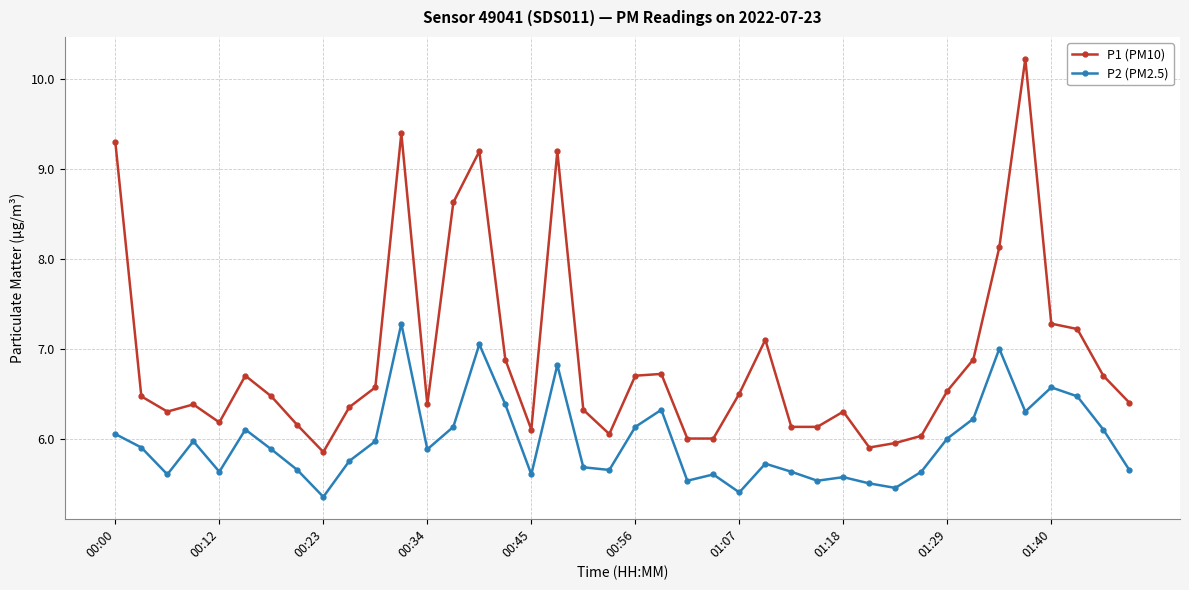

List the series in order of their overall mean, lowest first.

P2 (PM2.5), P1 (PM10)